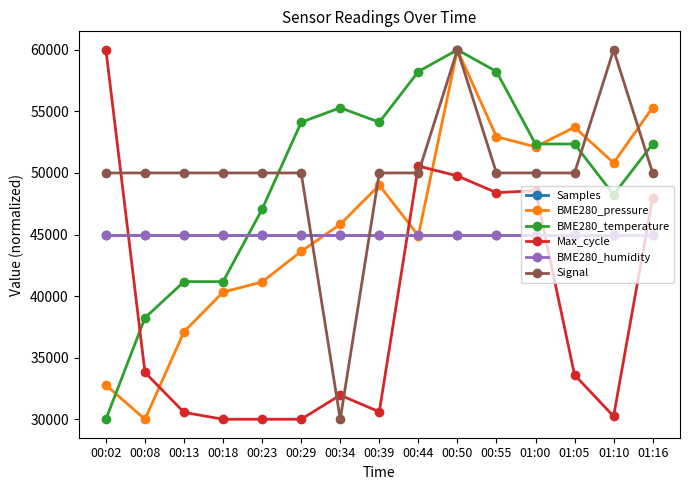

What is the smallest value displayed?

30000.0